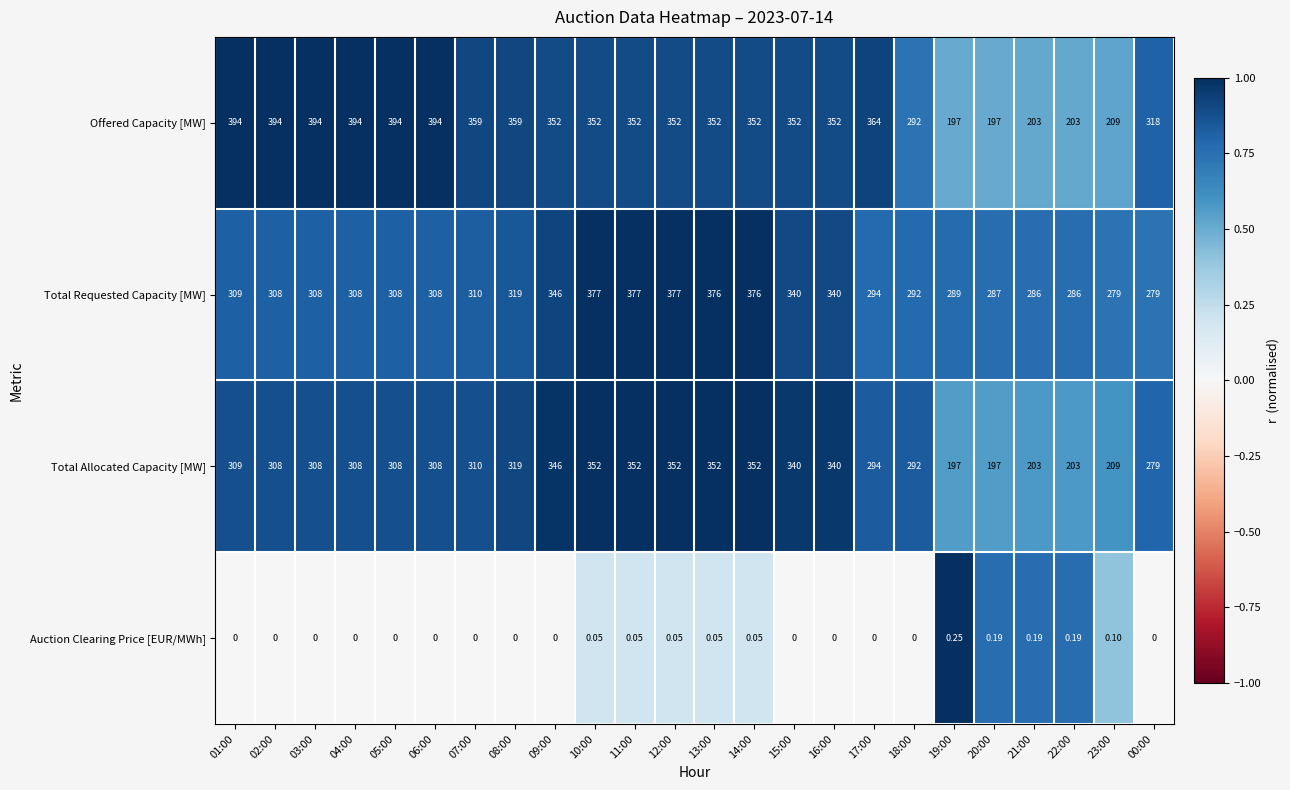

Which series has the widest spread of values?

Offered Capacity [MW]